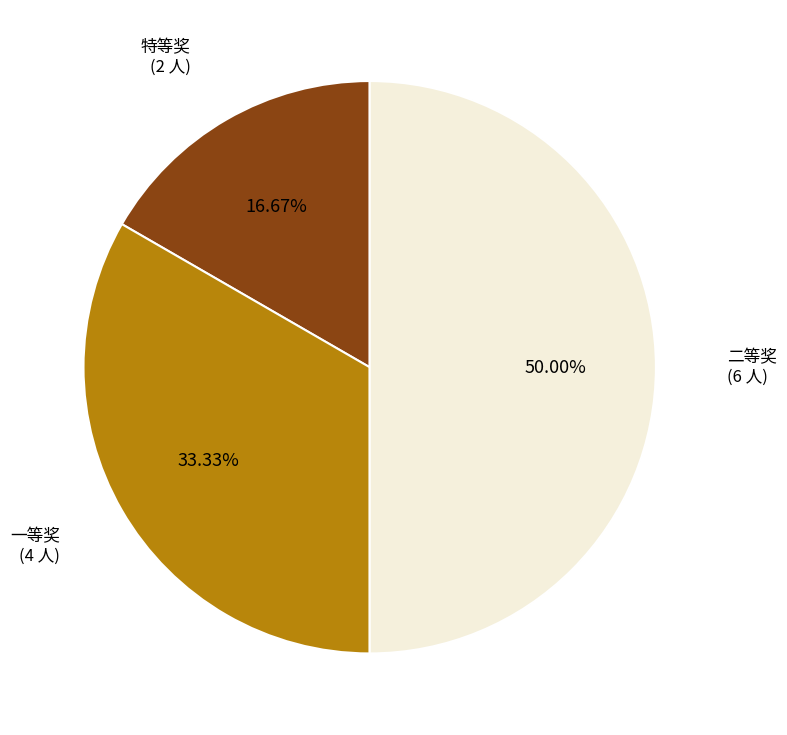

Which has a higher value, 特等奖 or 二等奖?

二等奖